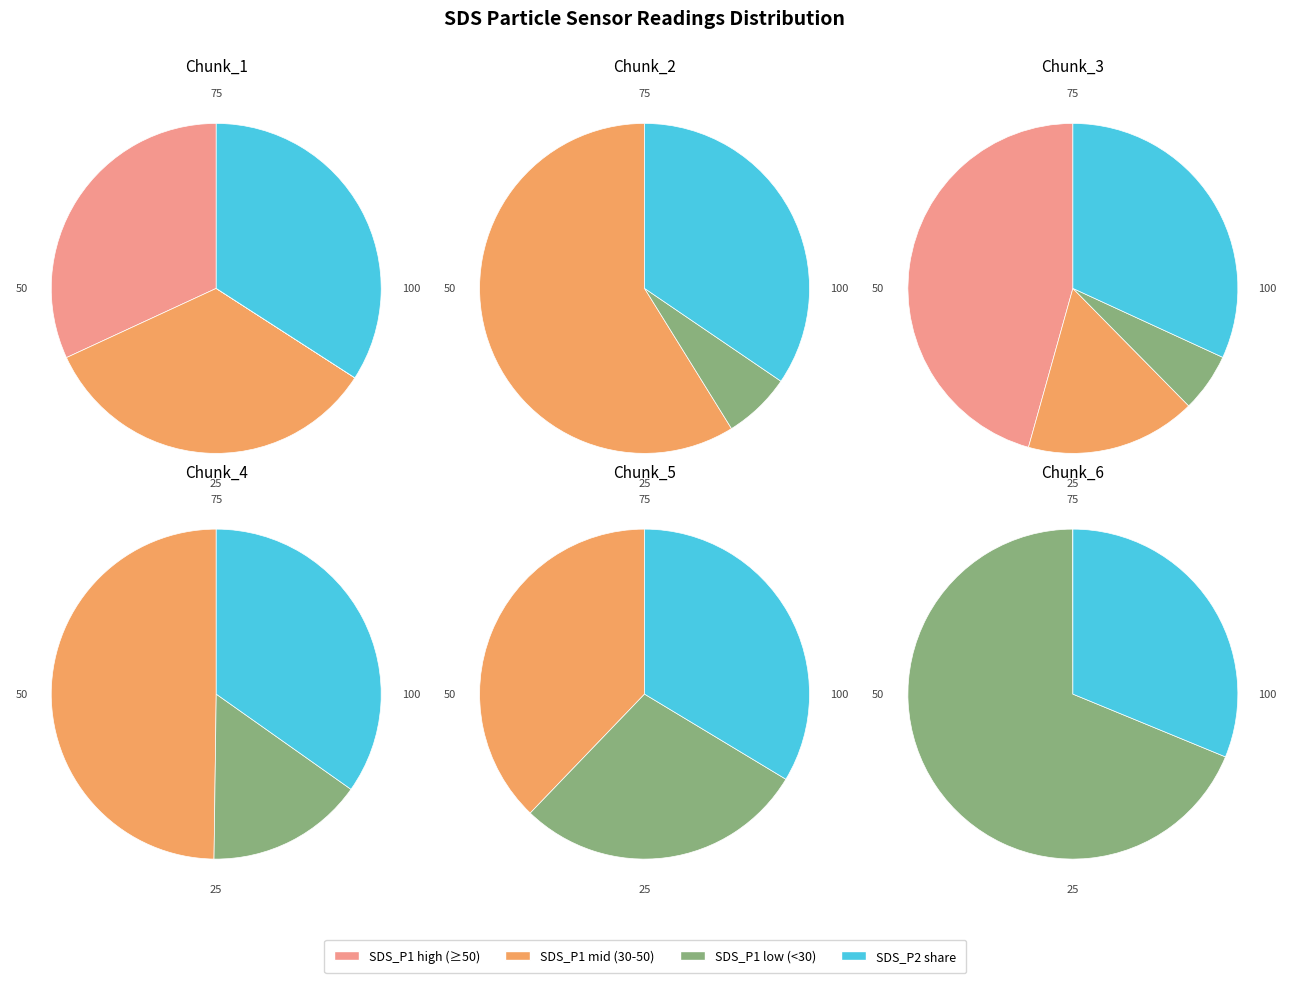

The 31 slice represents 9% of the pie. True or false?

False